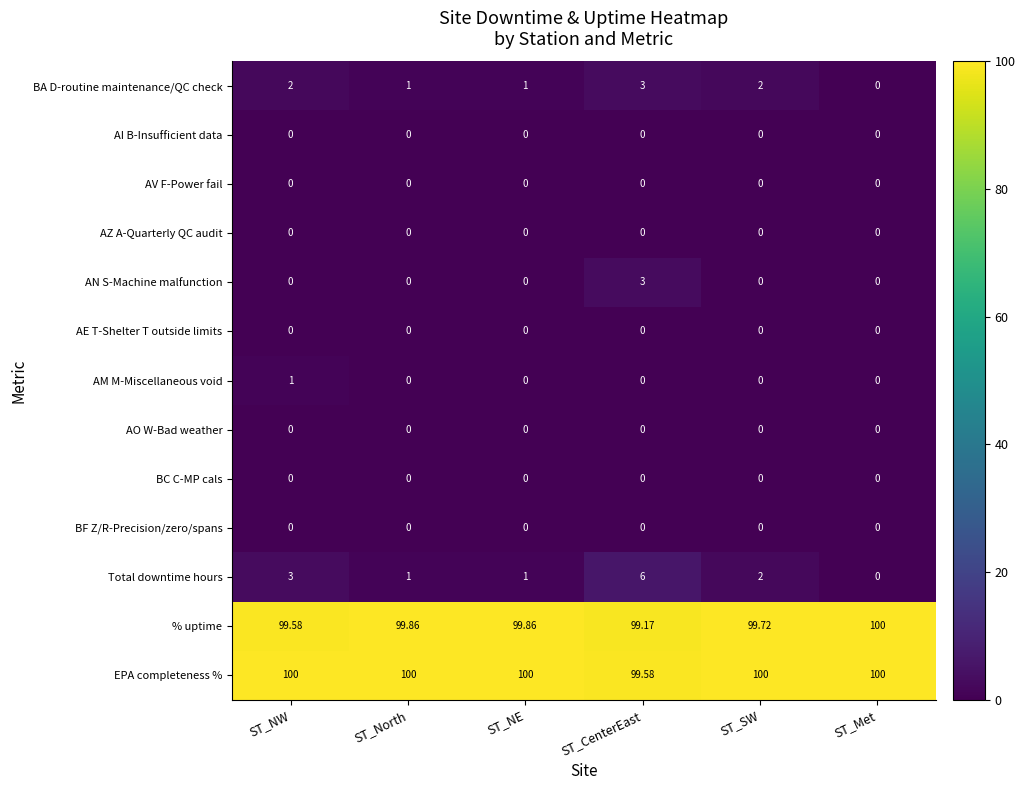

Where is EPA completeness % nearest to the value 99?

ST_CenterEast